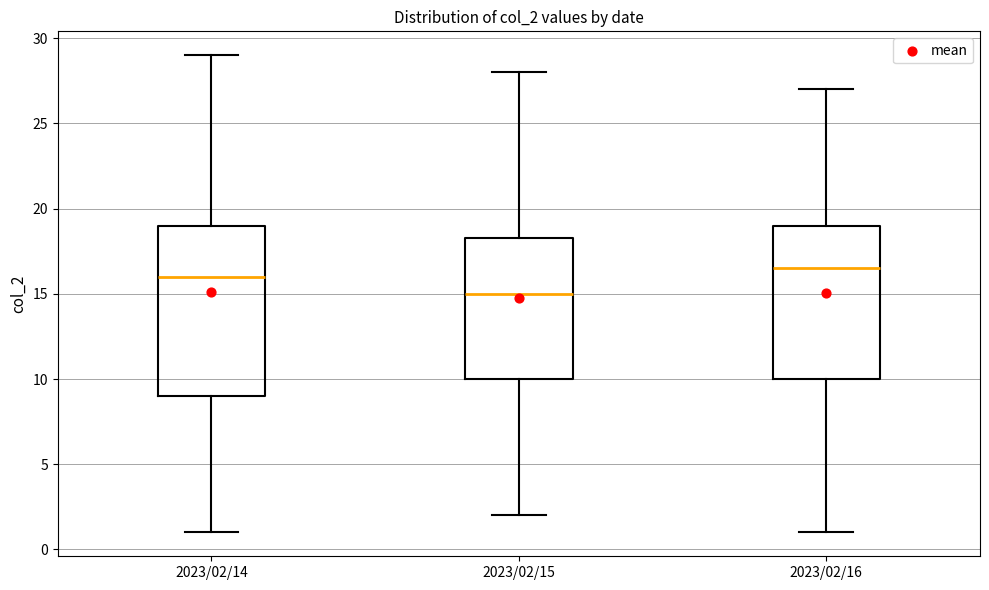

Where does the lower whisker of the box for 2023/02/15 end on the y-axis? The values are not printed on the chart, so give them approximately, as read against the axis.

2.0